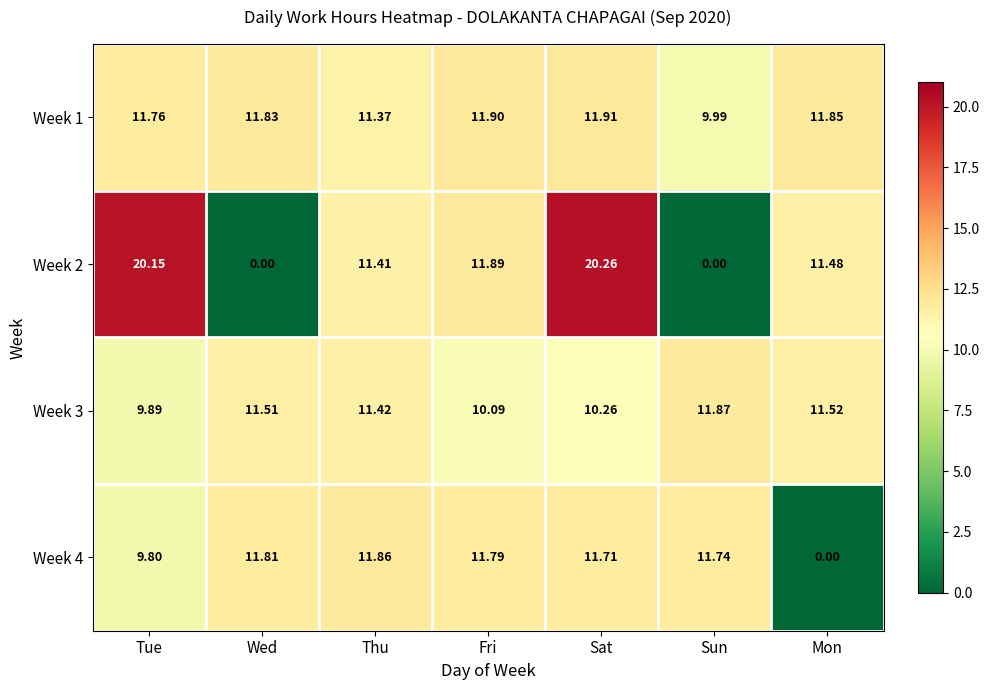

At which label is Week 2 closest to 10?

Thu